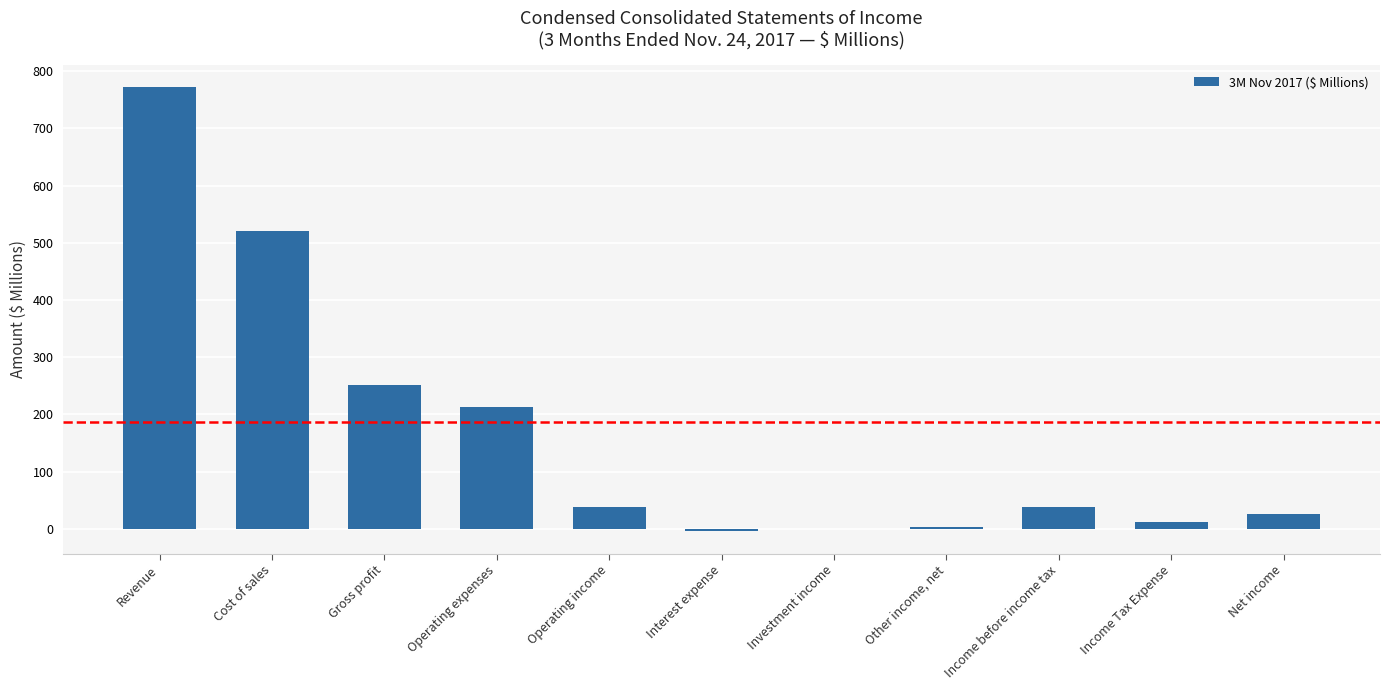

Count the number of values greater than 37.

6